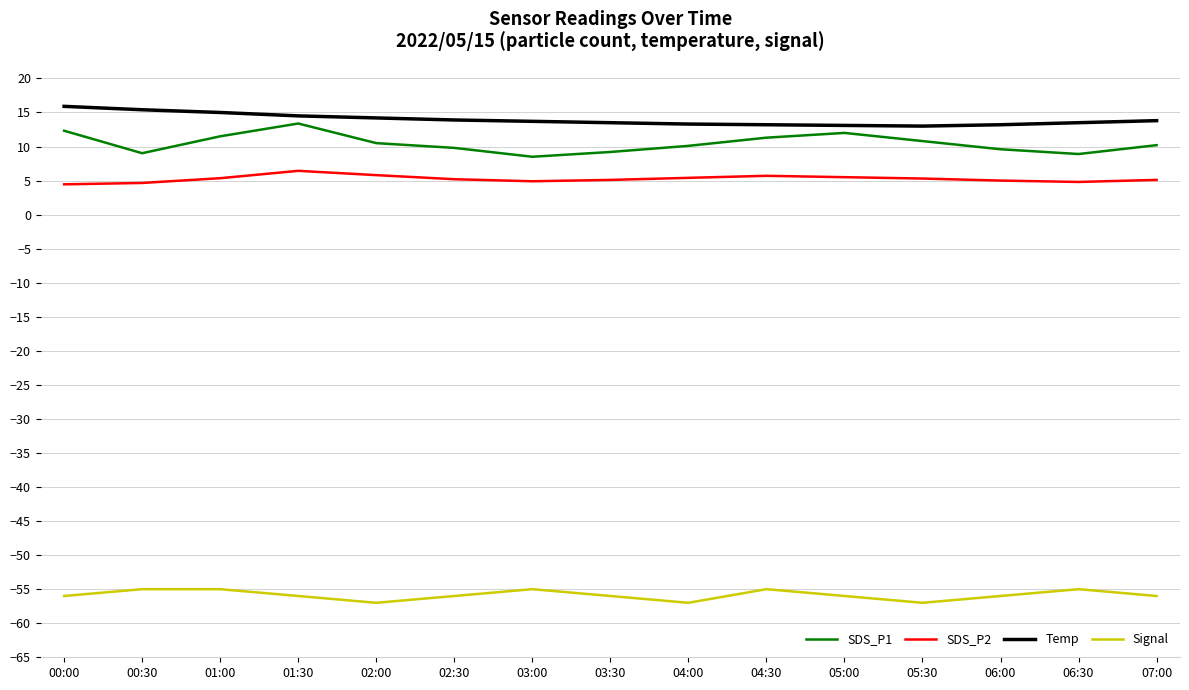

Which series has the widest spread of values?

SDS_P1